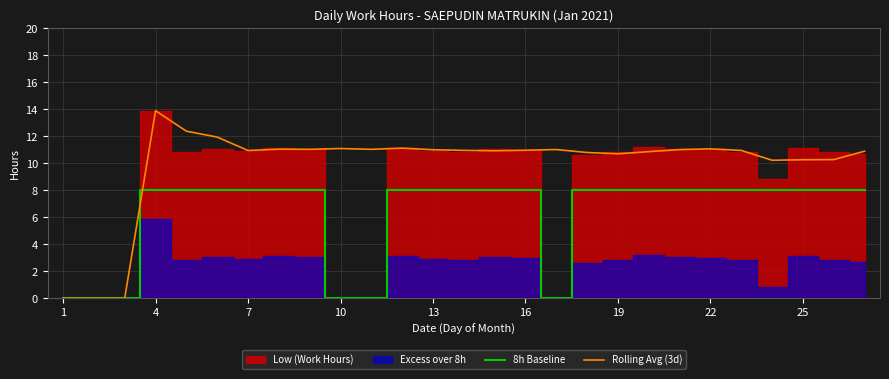

What is the maximum value for Rolling Avg (3d)?

13.9